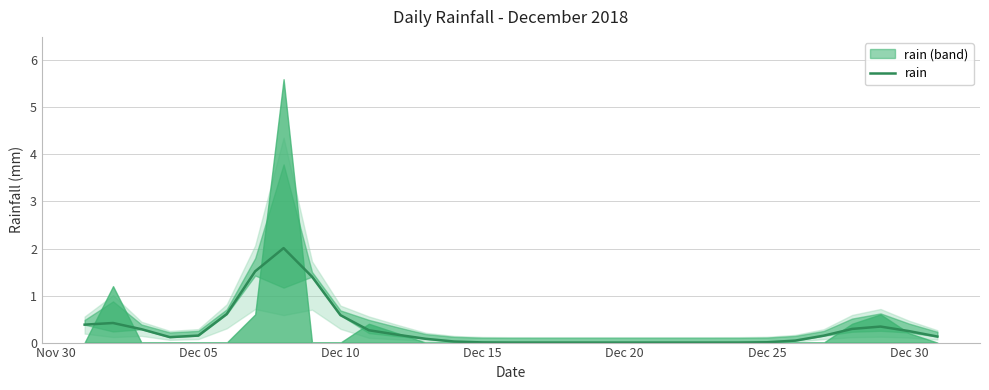

What is the highest value of the rain series?

2.0